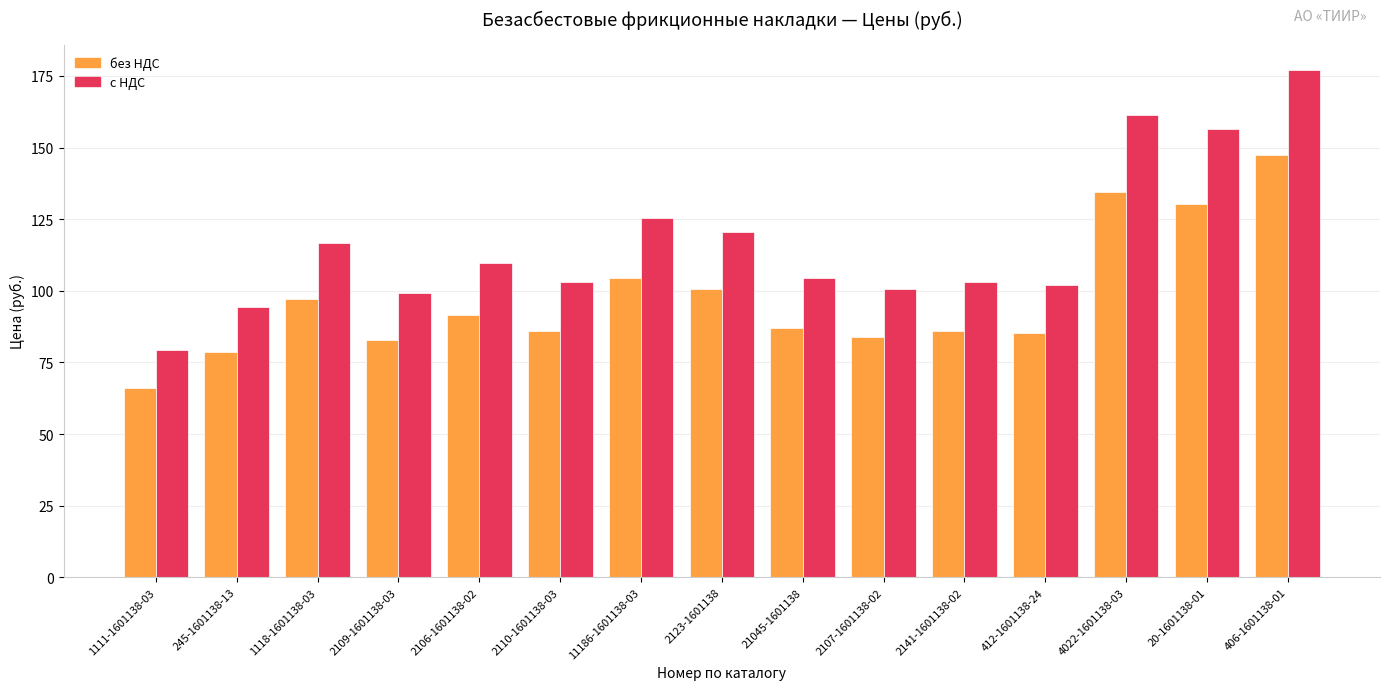

Count the number of categories in the chart.

15